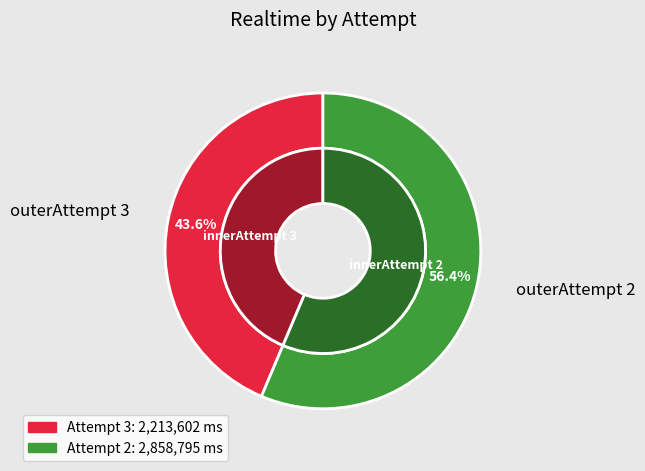

To the nearest percent, what is the average slice percentage?

50%